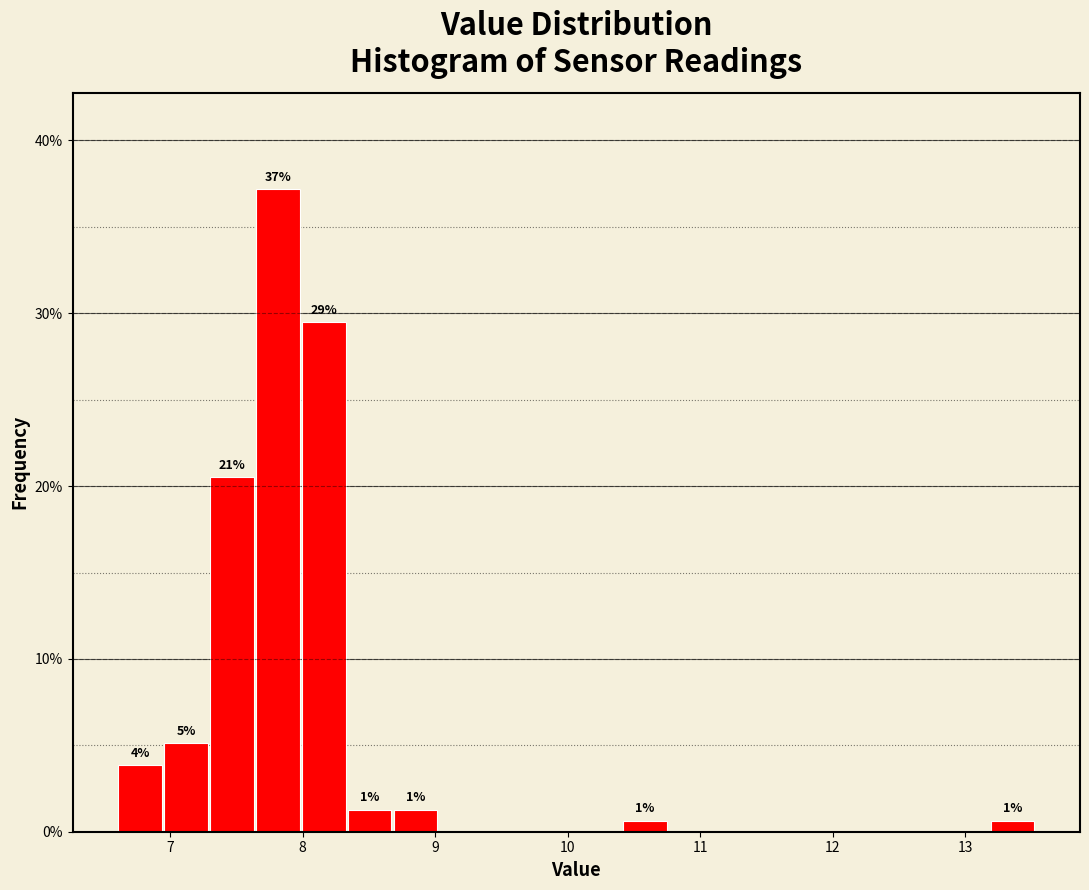

Around what value on the x-axis is the tallest bar? Give the approximate position of its centre, as read against the axis.

7.8